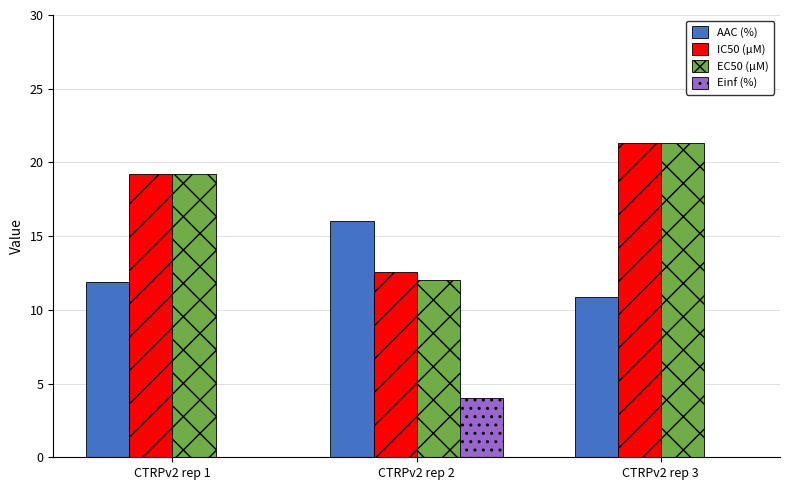

True or false: EC50 (µM) has a value of 19.2 at CTRPv2 rep 1.

True